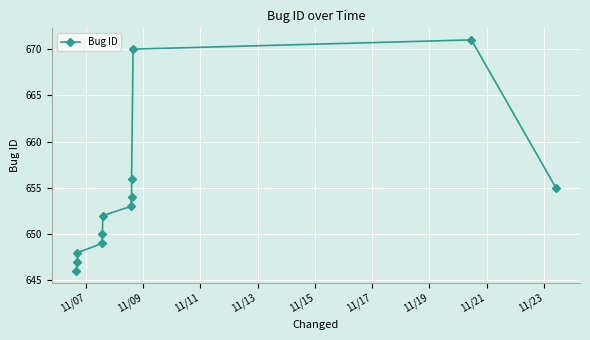

How many interior local peaks (higher than both neighbors) does the data have?

1